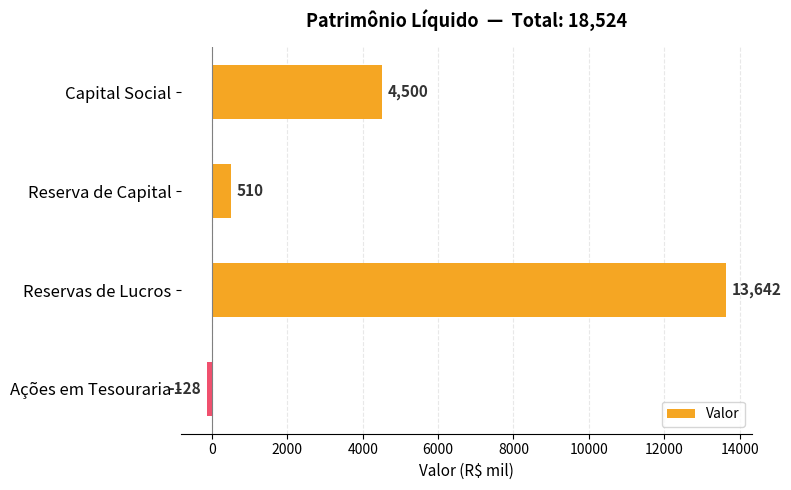

Which label corresponds to the smallest value in the chart?

Ações em Tesouraria